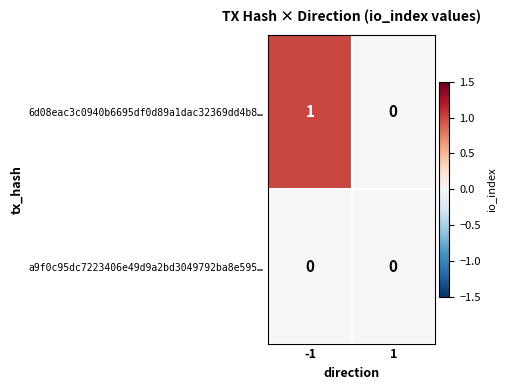

Reading right to left, what are all the values shown in this chart?

6d08eac3c0940b6695df0d89a1dac32369dd4b8…: 0	1
a9f0c95dc7223406e49d9a2bd3049792ba8e595…: 0	0